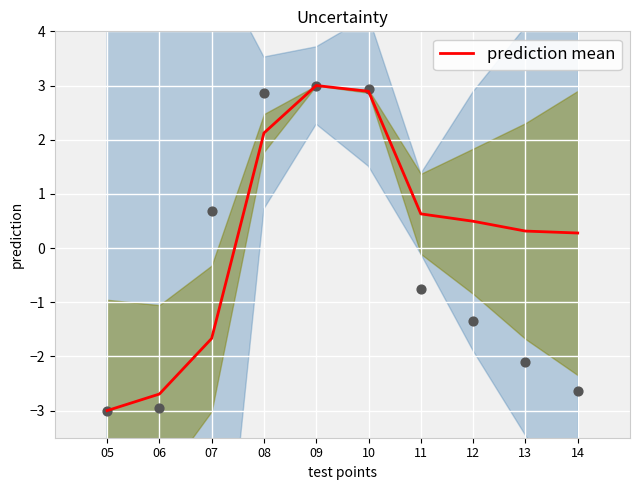

What is the change in value from 07 to 08?

+3.8